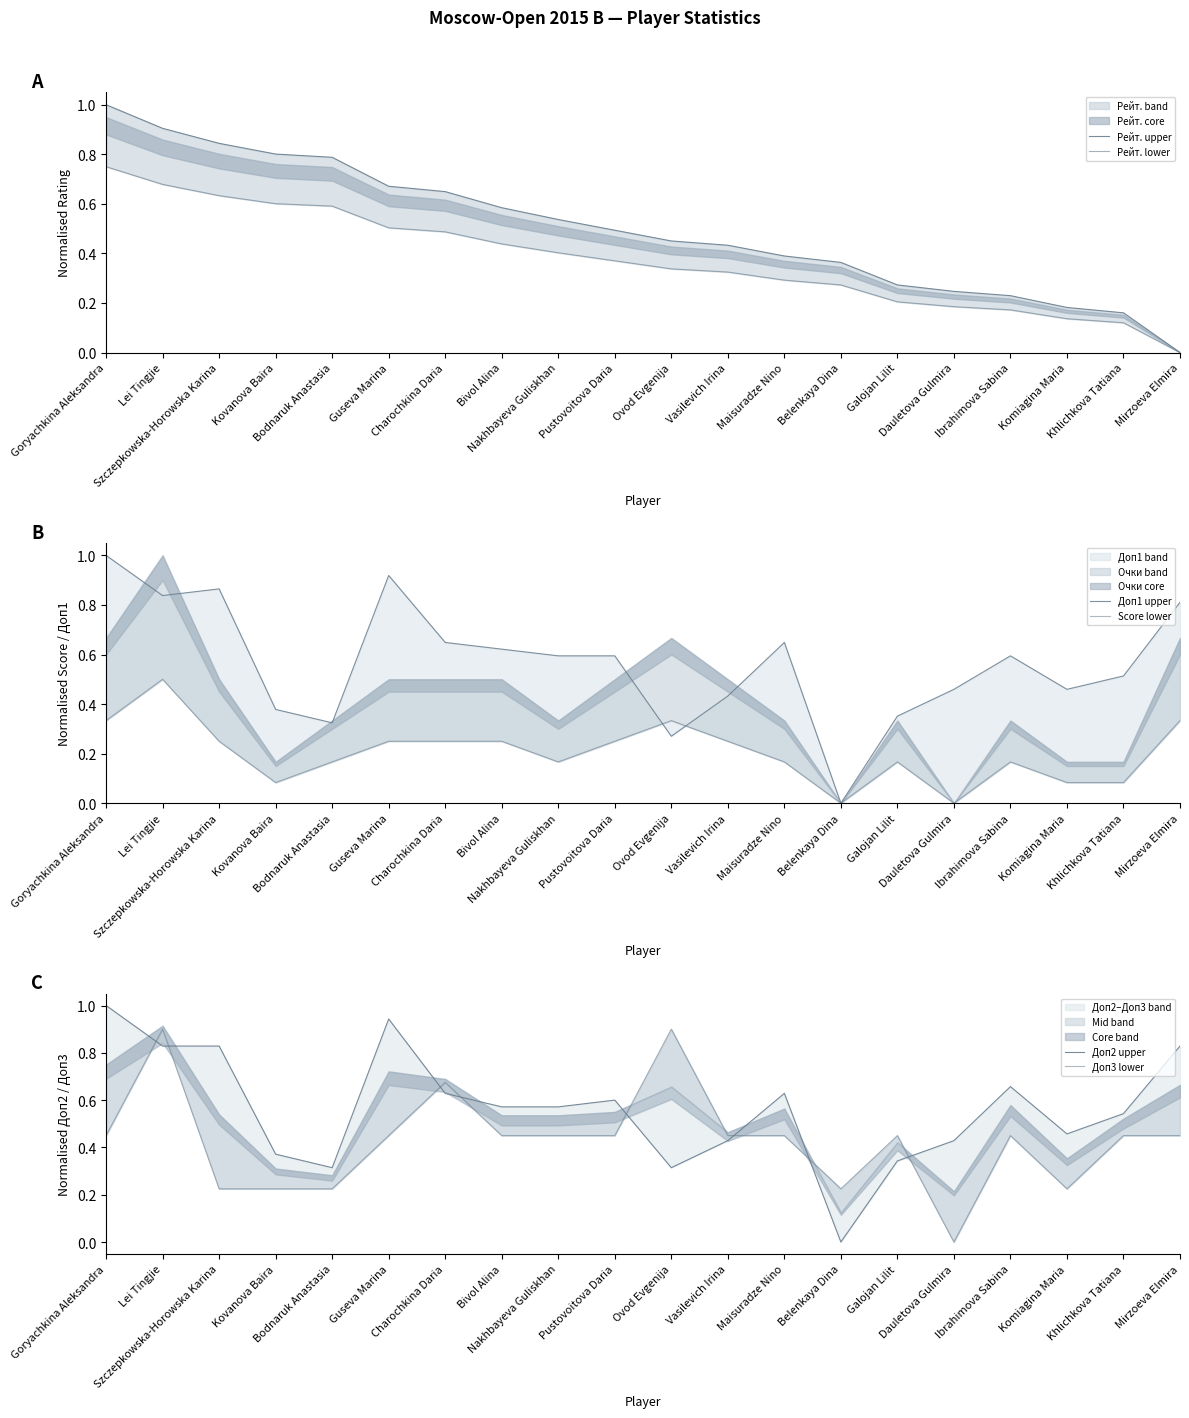

Which series has the widest spread of values?

Рейт. upper